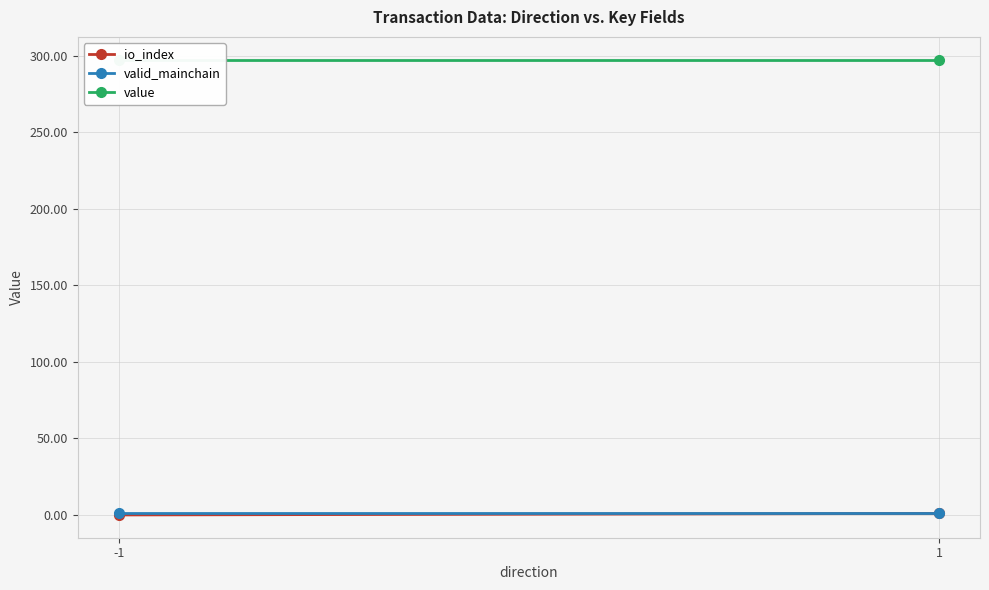

Which category has the lowest value across all series?

-1